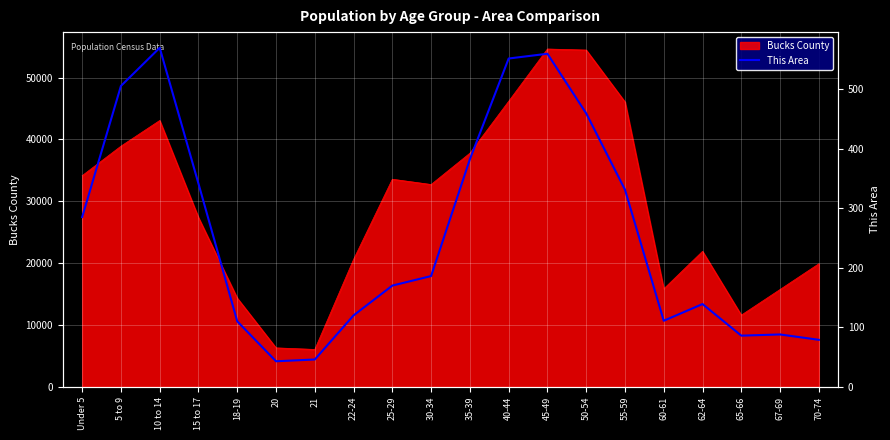

Approximately how many times larger is the value at 25-29 compared to 55-59?

0.5